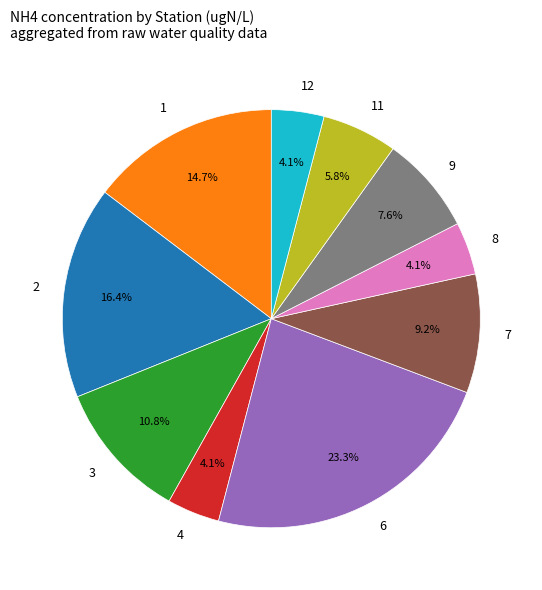

Approximately how many times larger is the value at 7 compared to 3?

0.9